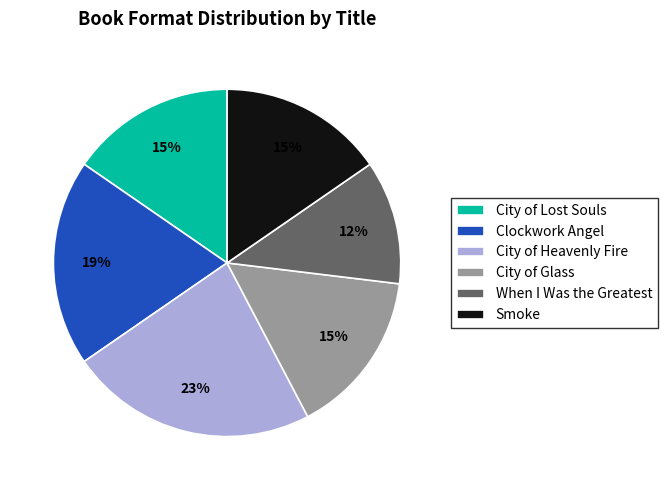

To the nearest percent, what percentage of the pie is City of Glass?

15%